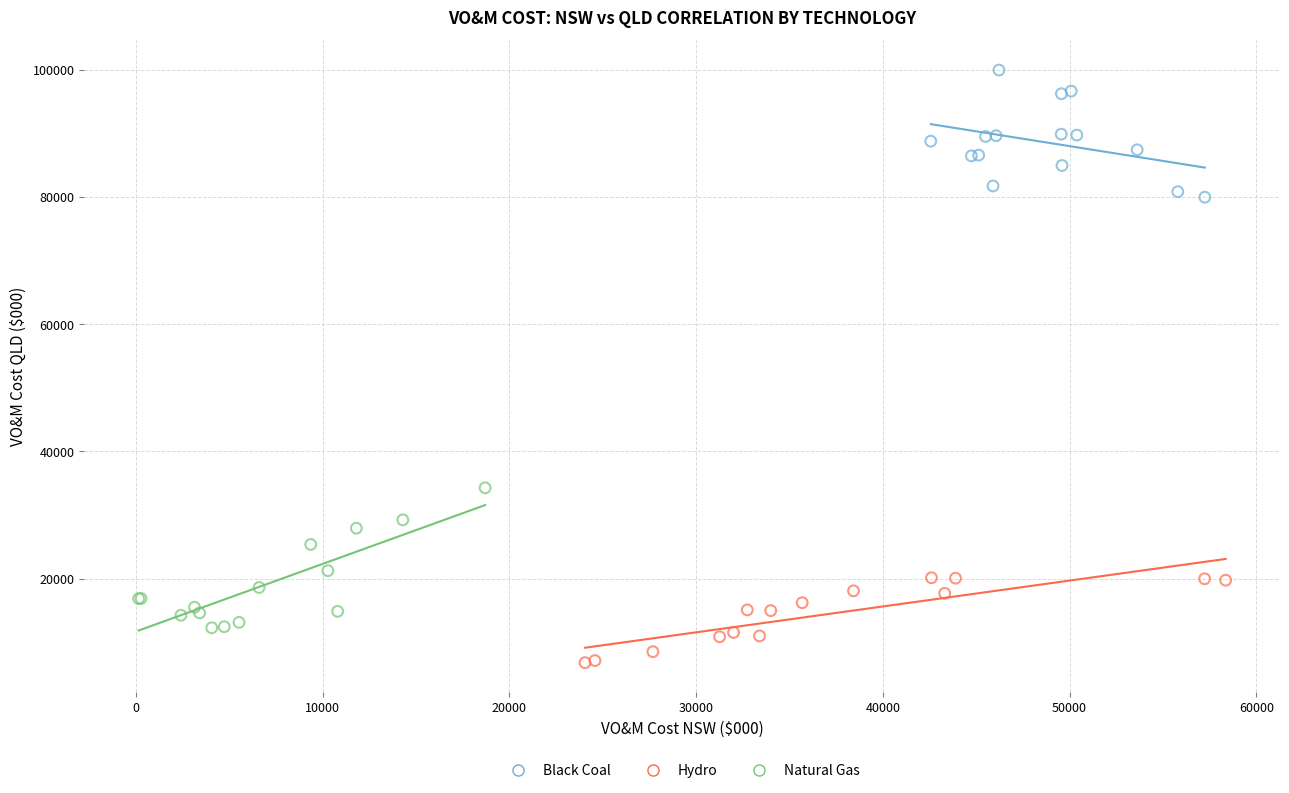

Which series contains the lowest Y value?

Hydro